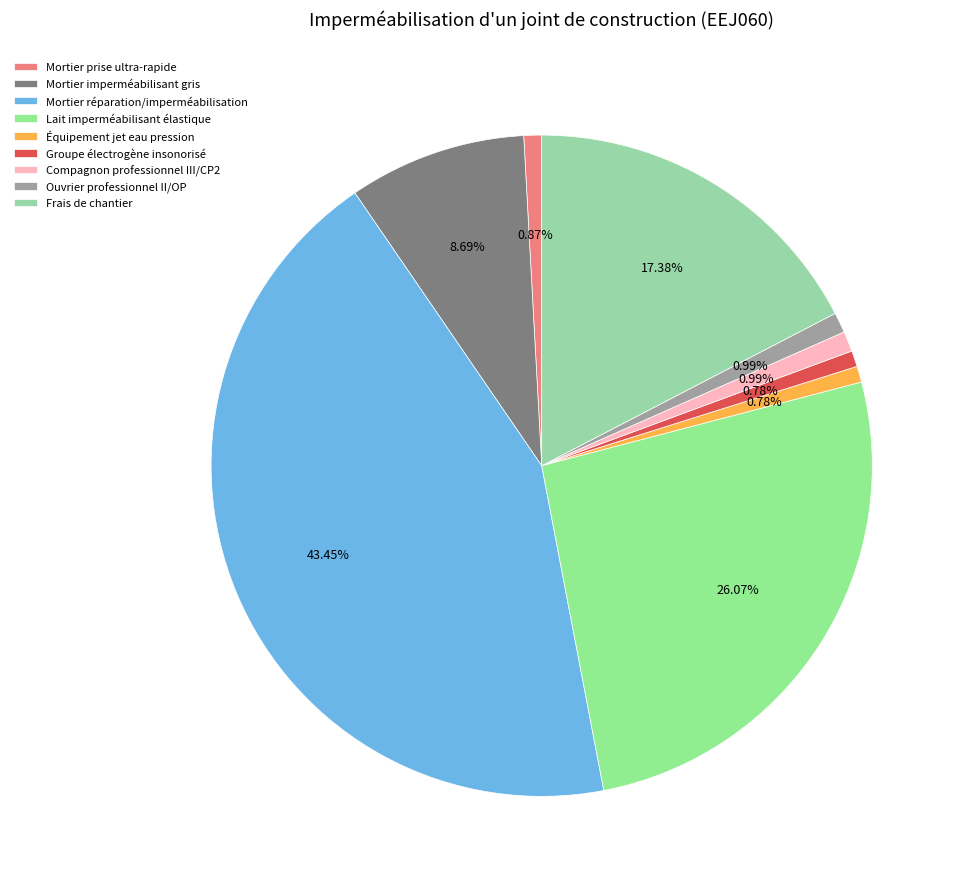

Count the number of slices in the pie.

9